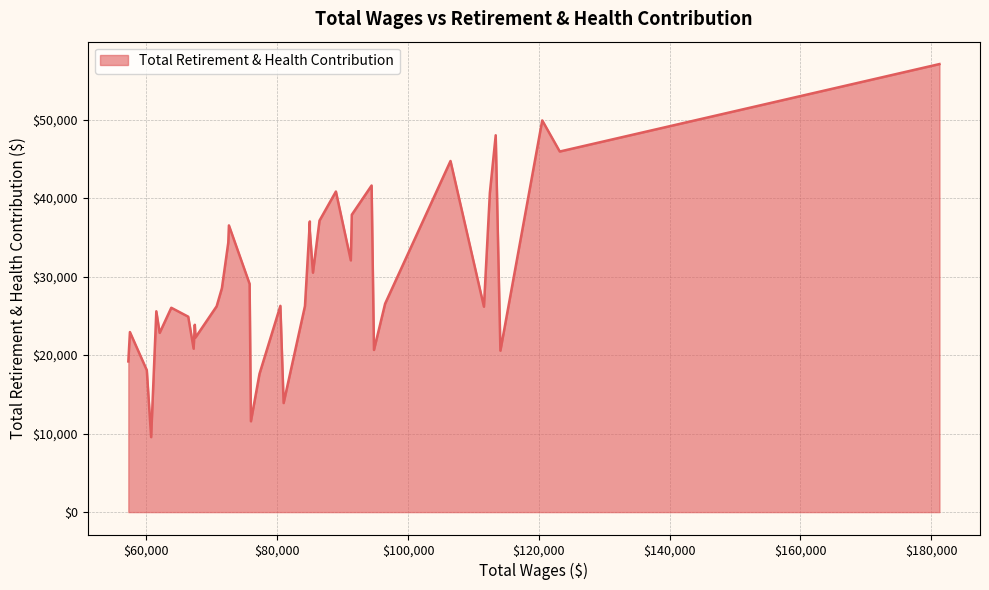

True or false: the data has more than 2 interior local peaks.

True